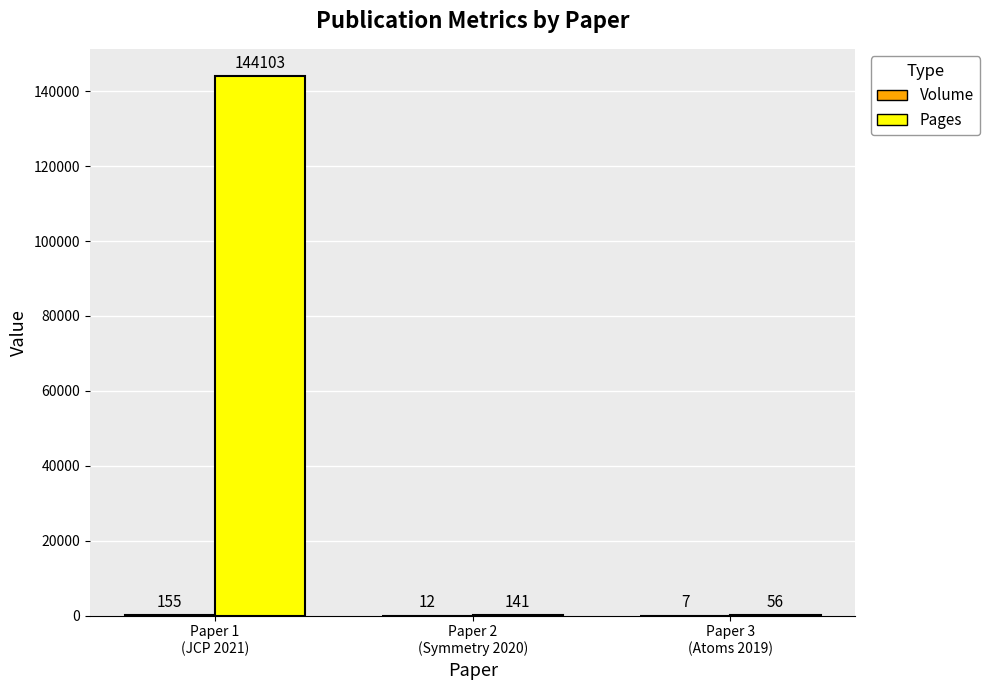

What is the sum of all Pages values?

144300